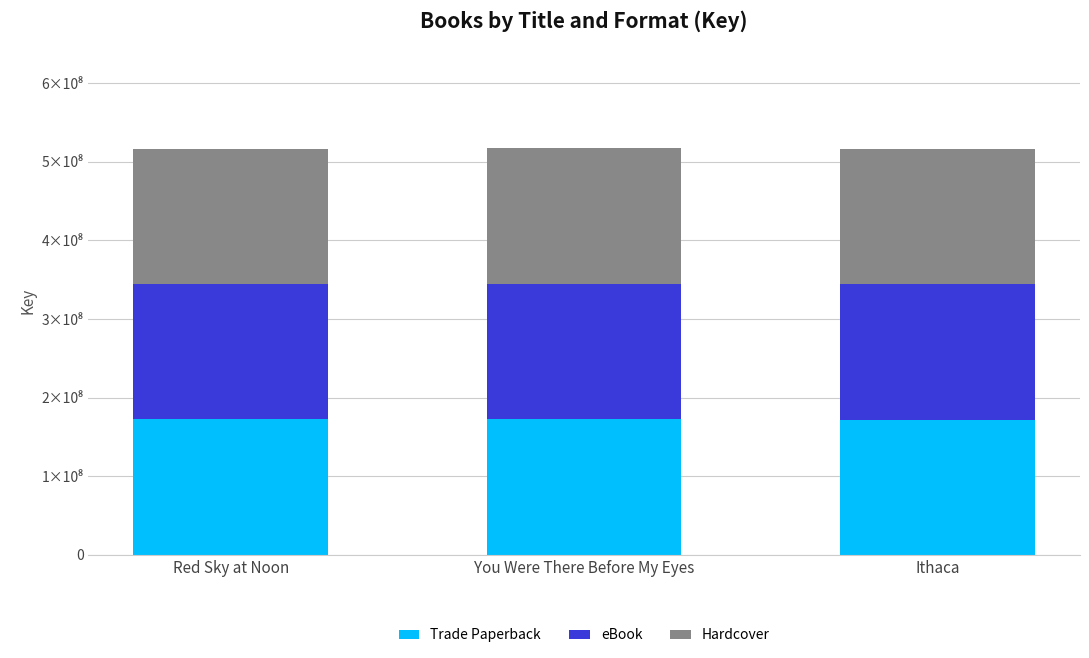

What are all the series names shown in the legend?

Trade Paperback, eBook, Hardcover